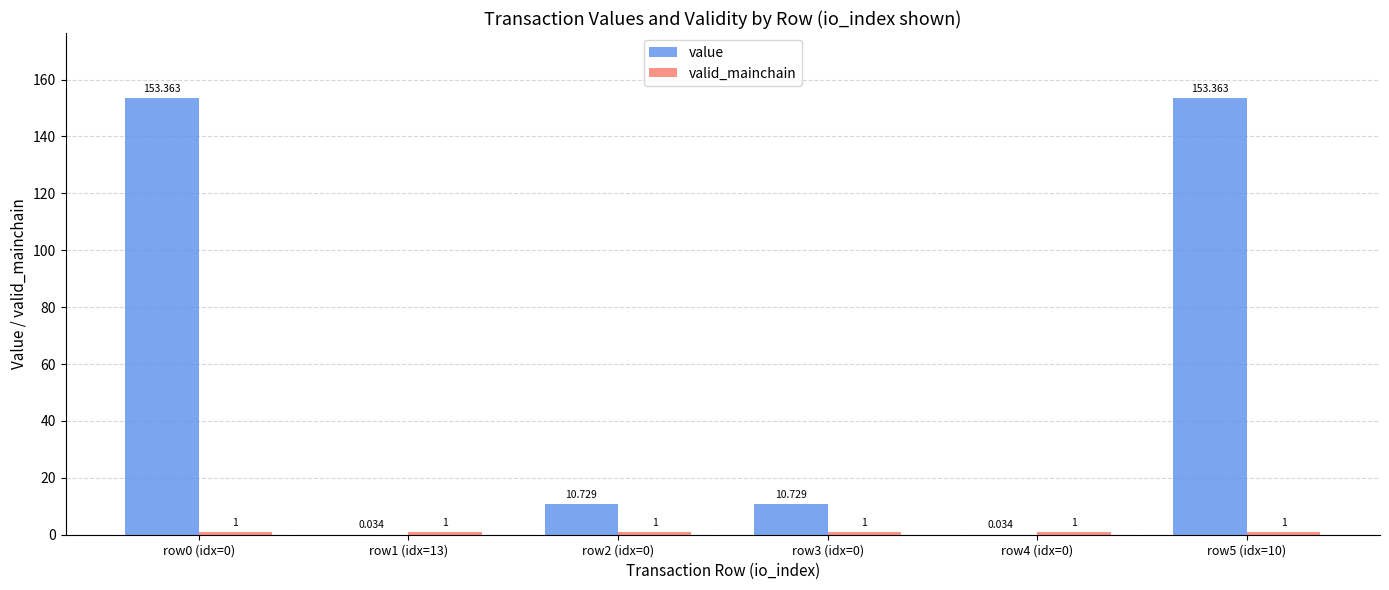

Which series has the largest range (max minus min)?

value